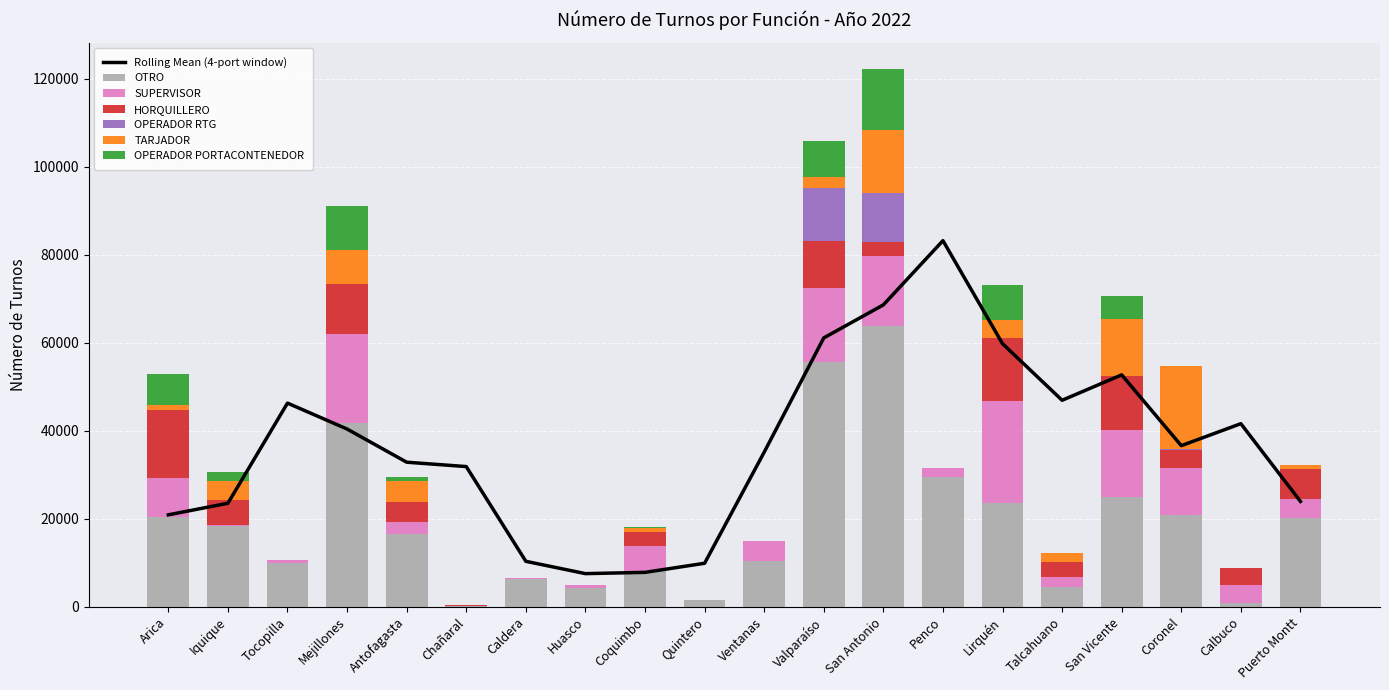

Is it true that SUPERVISOR equals 16917 at Valparaíso?

True